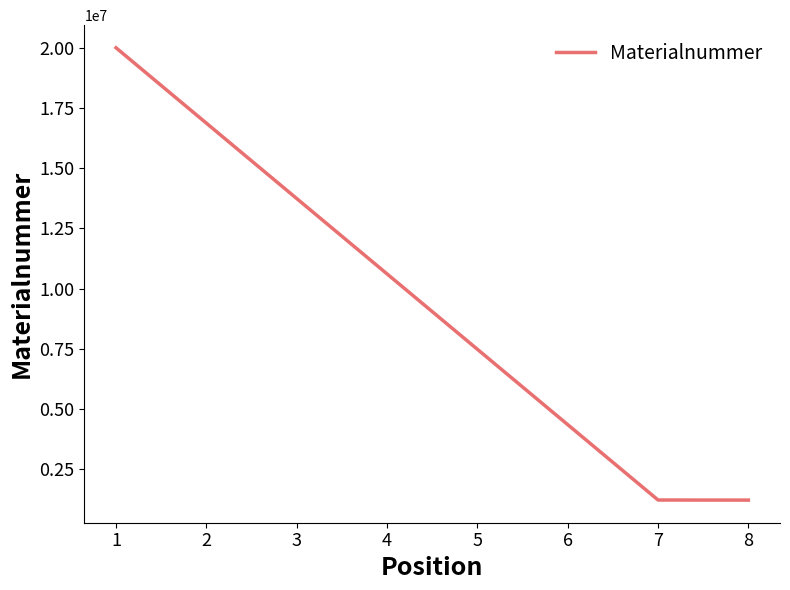

The value at 8 is 1220661. True or false?

True